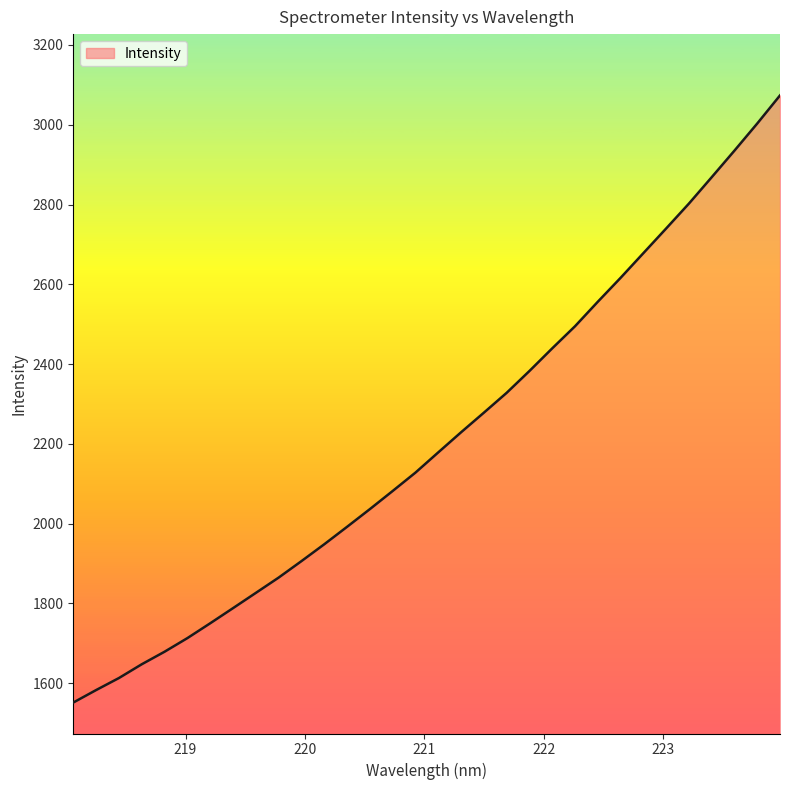

Reading left to right, extract all data points from this chart.

1551.5	1582.8	1613.0	1647.5	1679.0	1713.1	1750.3	1788.2	1826.5	1864.8	1906.1	1948.4	1992.1	2036.5	2081.9	2128.0	2178.7	2229.1	2278.2	2328.0	2382.7	2439.5	2494.9	2556.3	2616.2	2678.1	2740.0	2802.4	2868.5	2935.2	3003.1	3073.5